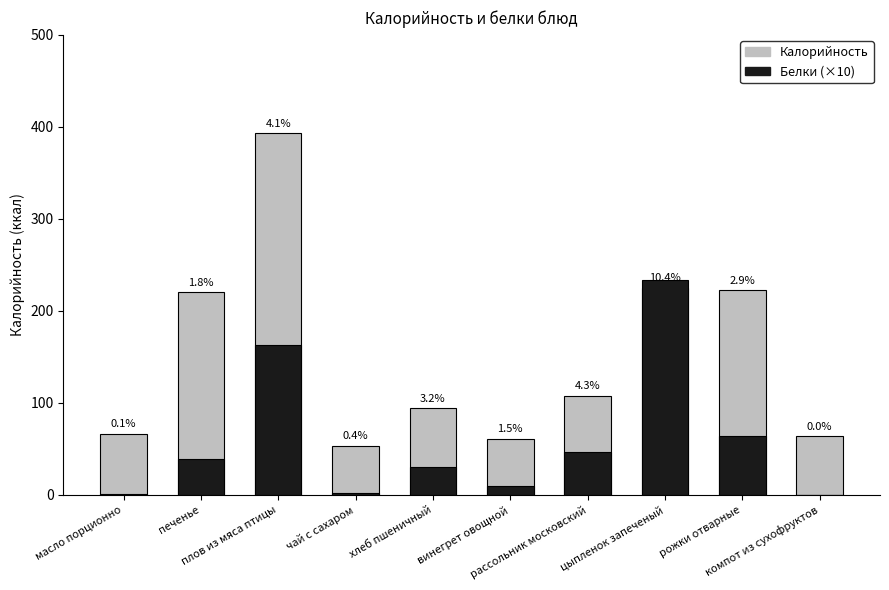

What is the spread (max minus min) of values at цыпленок запеченый?

8.7